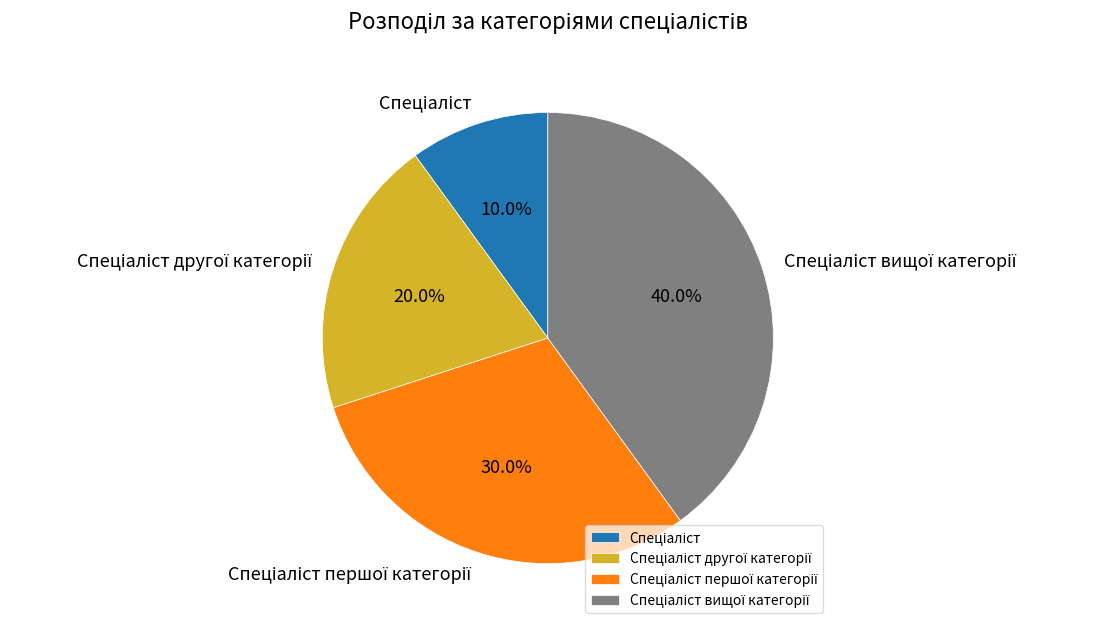

Is there a majority slice in this chart?

No